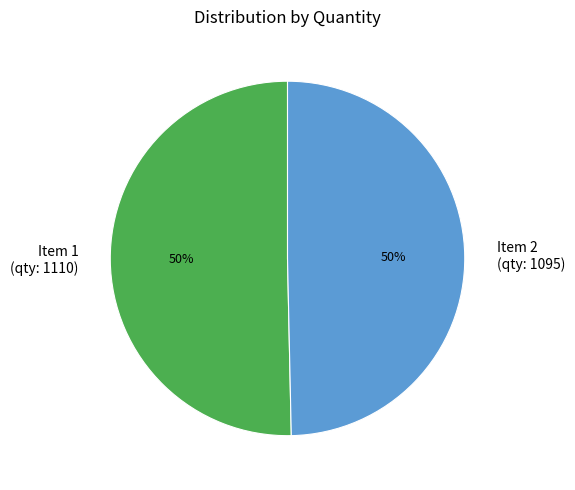

To the nearest percent, what is the average slice percentage?

50%